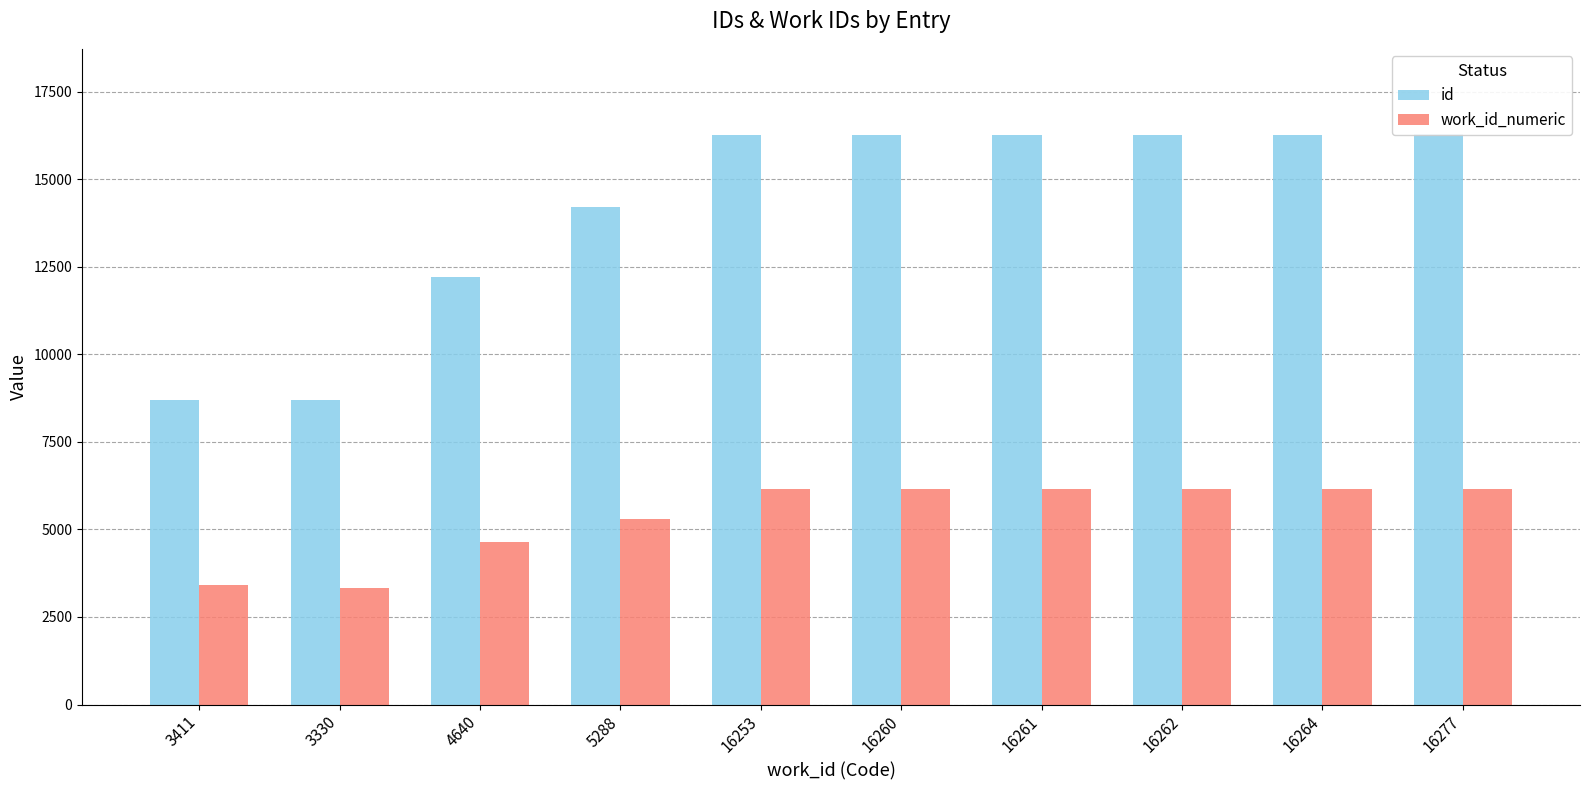

List the series in order of their overall mean, lowest first.

work_id_numeric, id